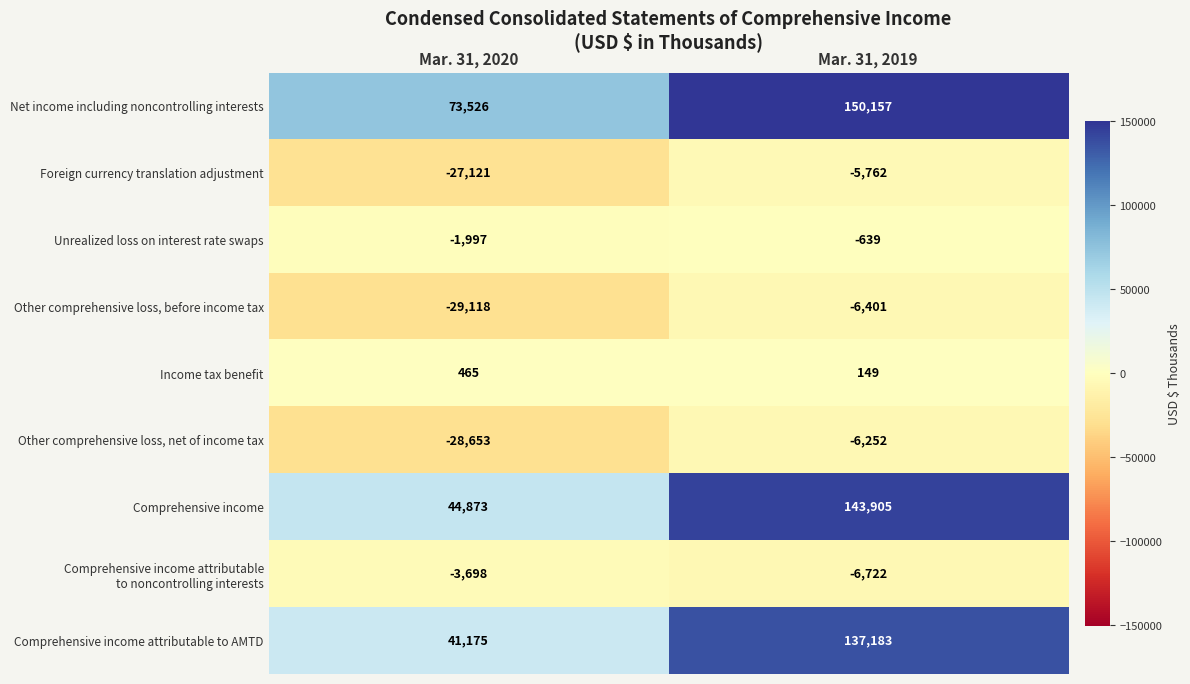

Between Mar. 31, 2020 and Mar. 31, 2019, which series saw the biggest shift?

Comprehensive income